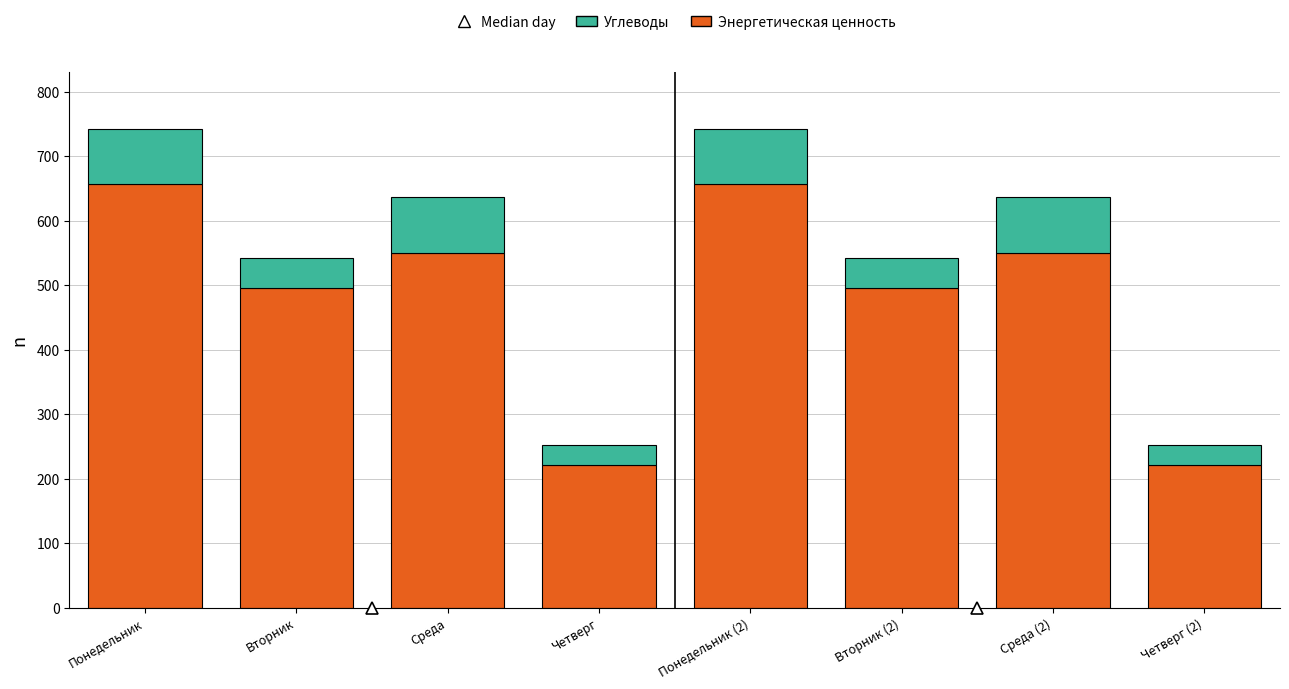

Is it true that Энергетическая ценность equals 550.1 at Среда?

True